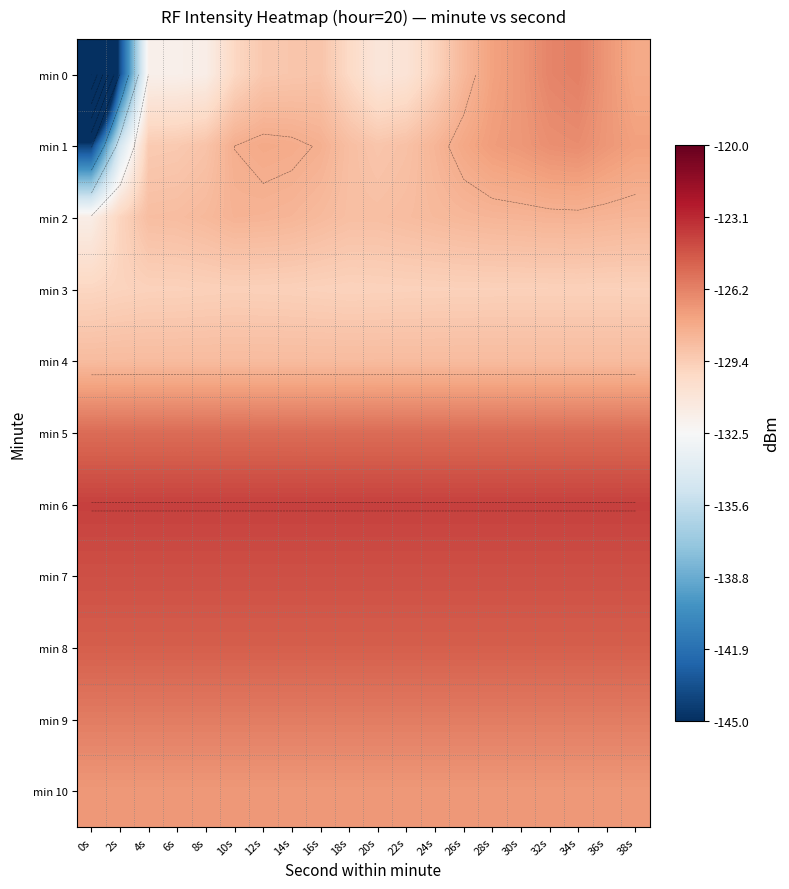

Is it true that min 7 equals -70.4 at 18s?

False